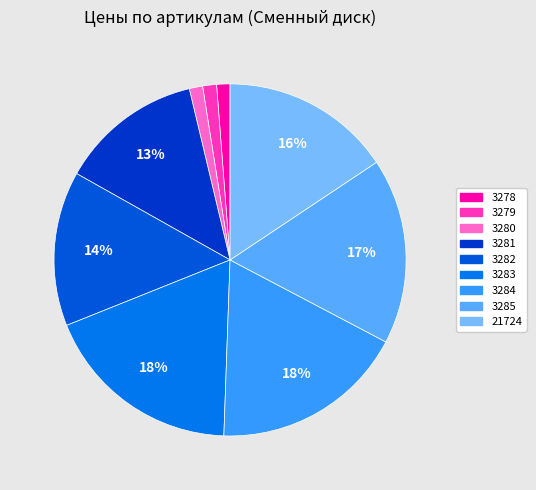

How much of the chart is everything except 3284?

82.1%